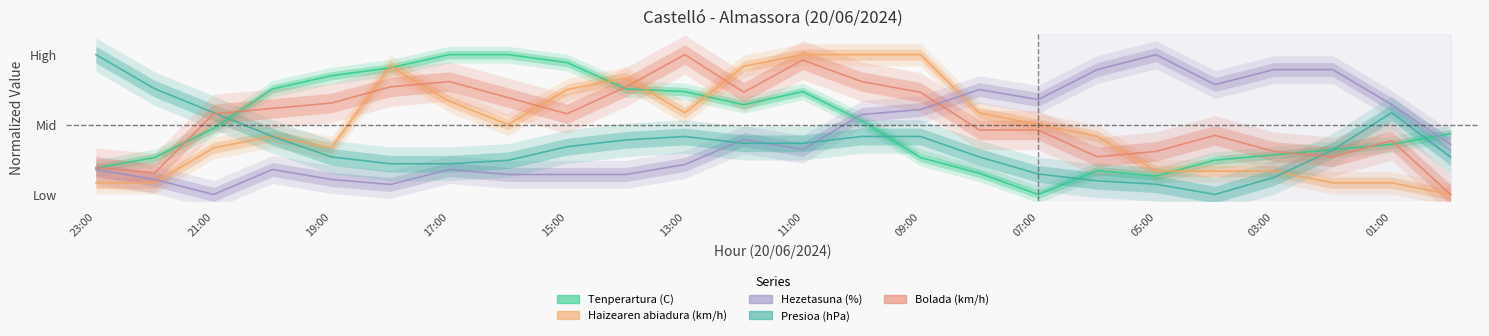

Is this an area chart (filled region under the line)?

No